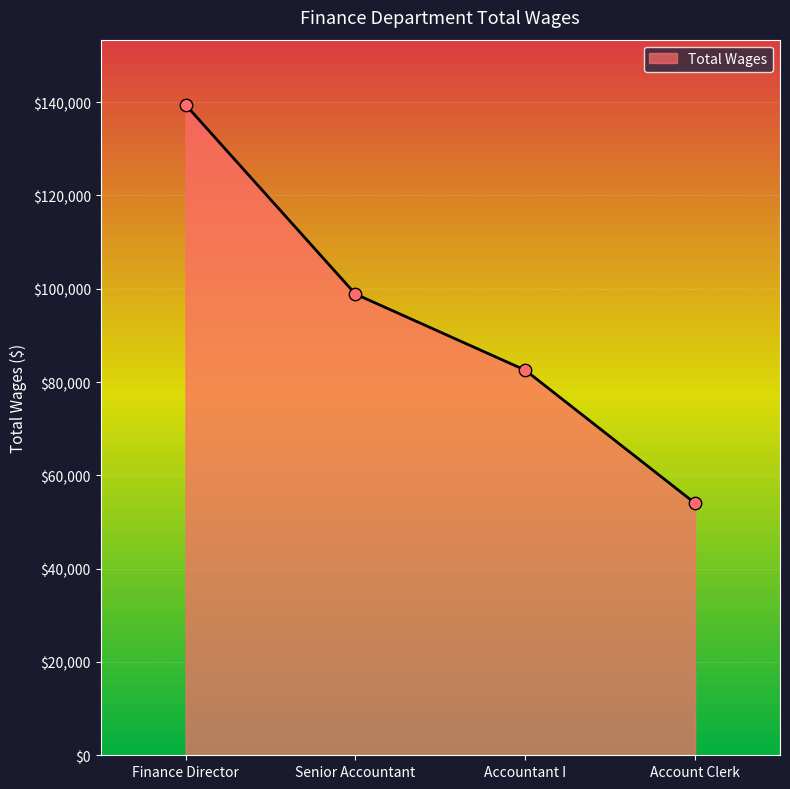

Between Finance Director and Accountant I, which is larger?

Finance Director